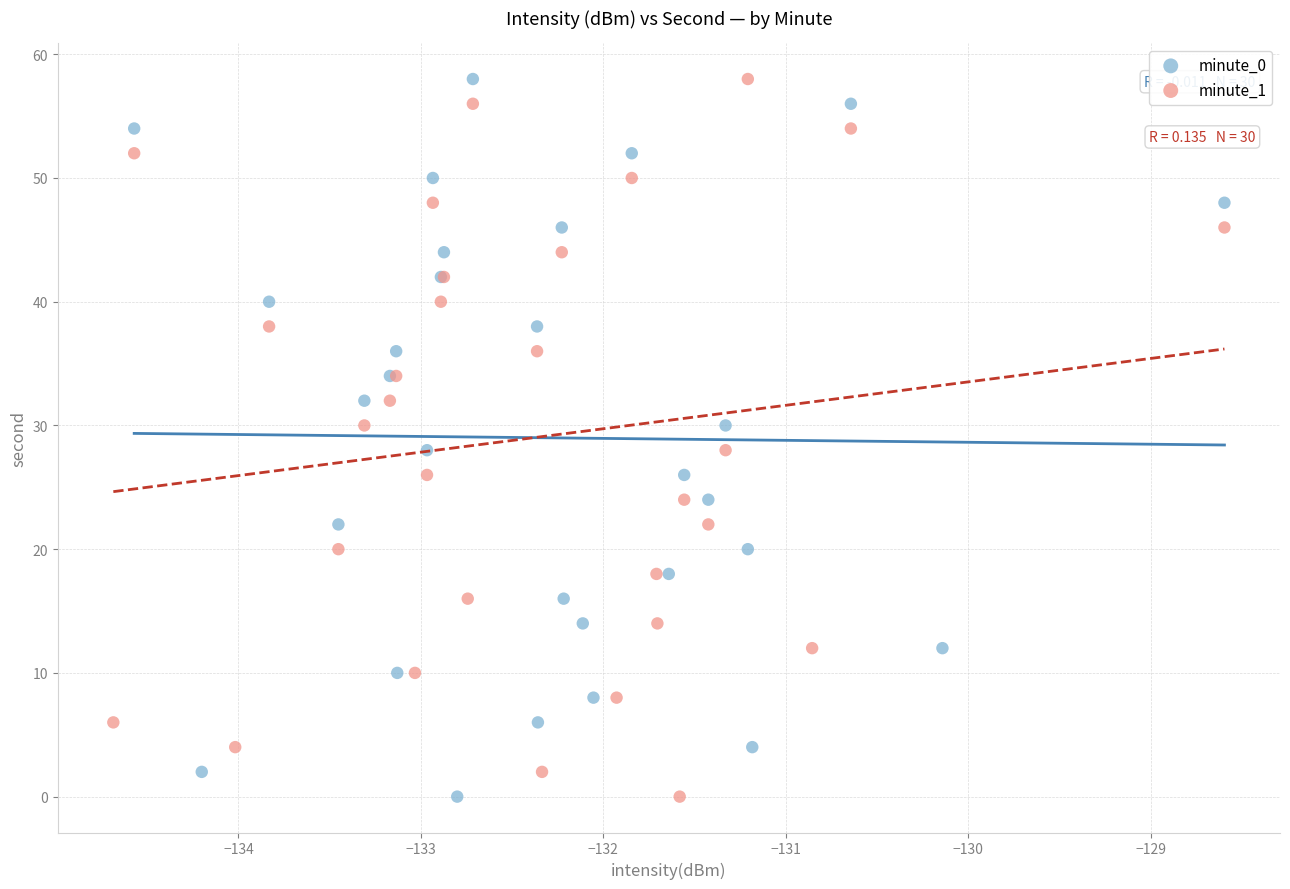

What are all the series names shown in the legend?

minute_0, minute_1